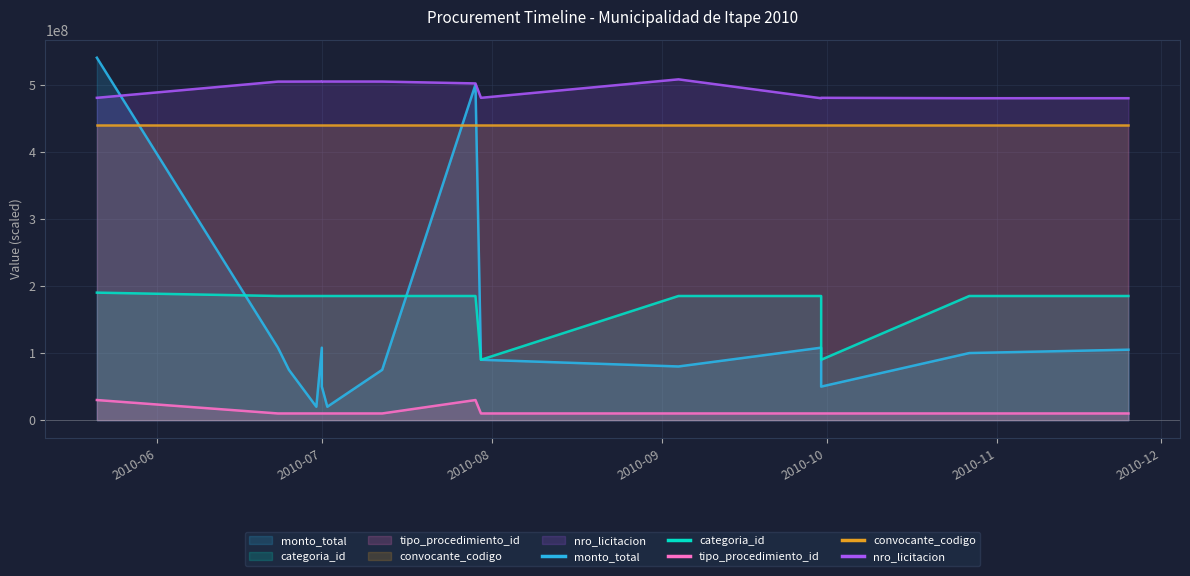

What is the difference between the maximum and minimum values in the categoria_id series?

100000000